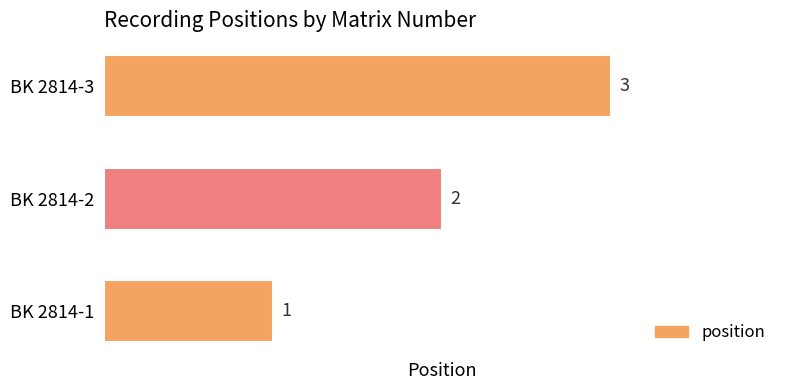

How many values are between 1 and 3?

3